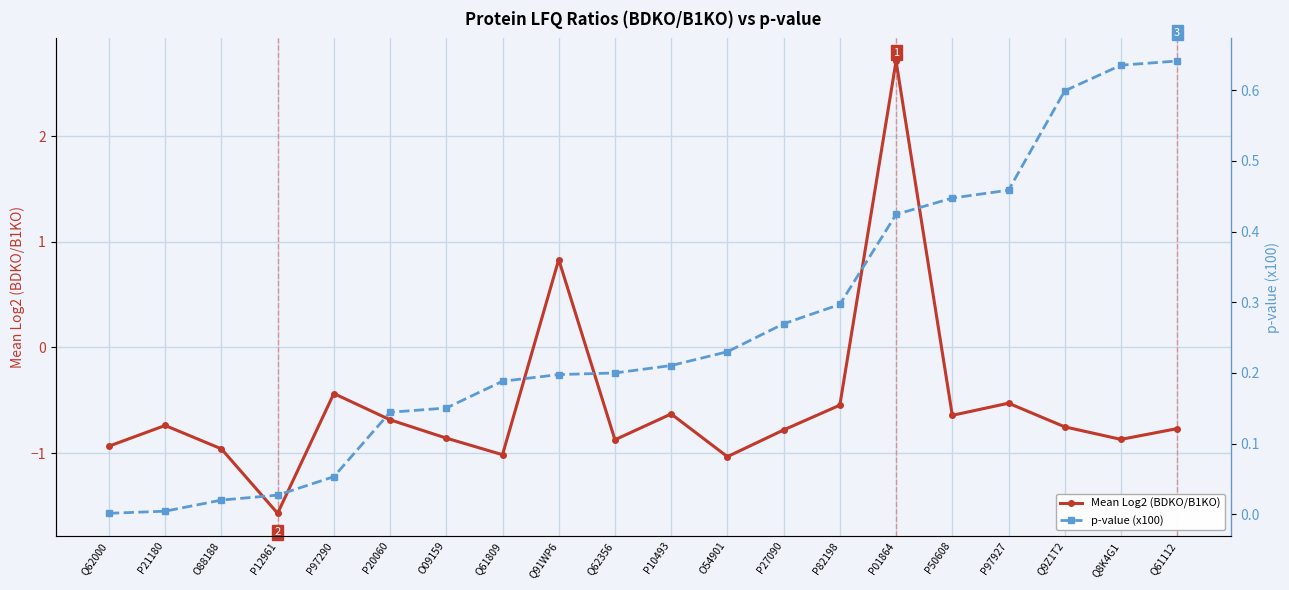

True or false: Mean Log2 (BDKO/B1KO) has a value of -1.7 at O54901.

False